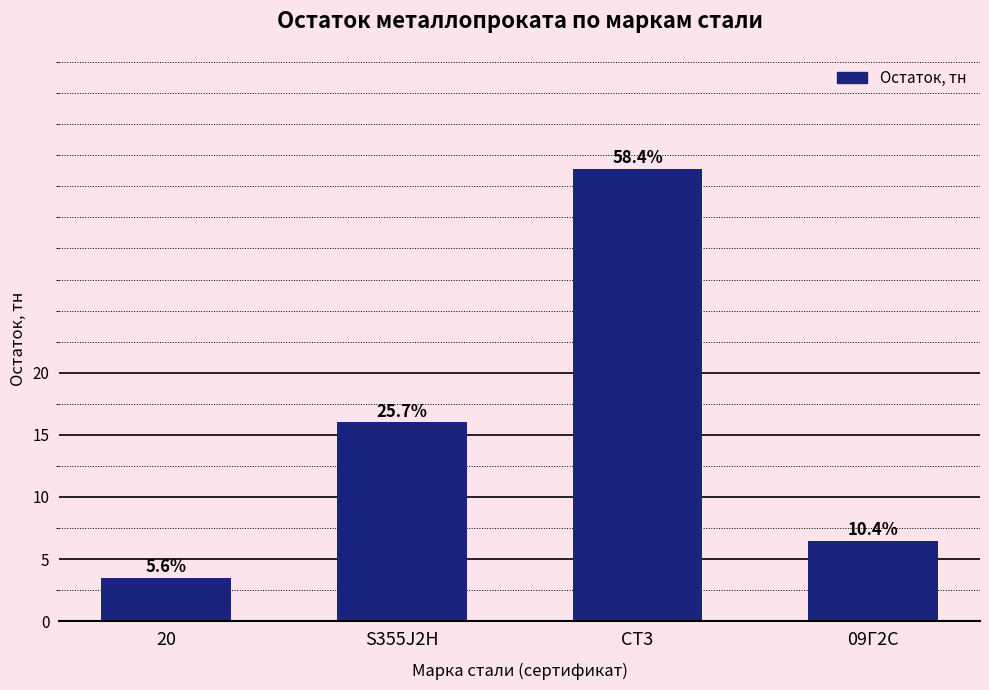

Are the bars grouped side by side (vs. stacked)?

No